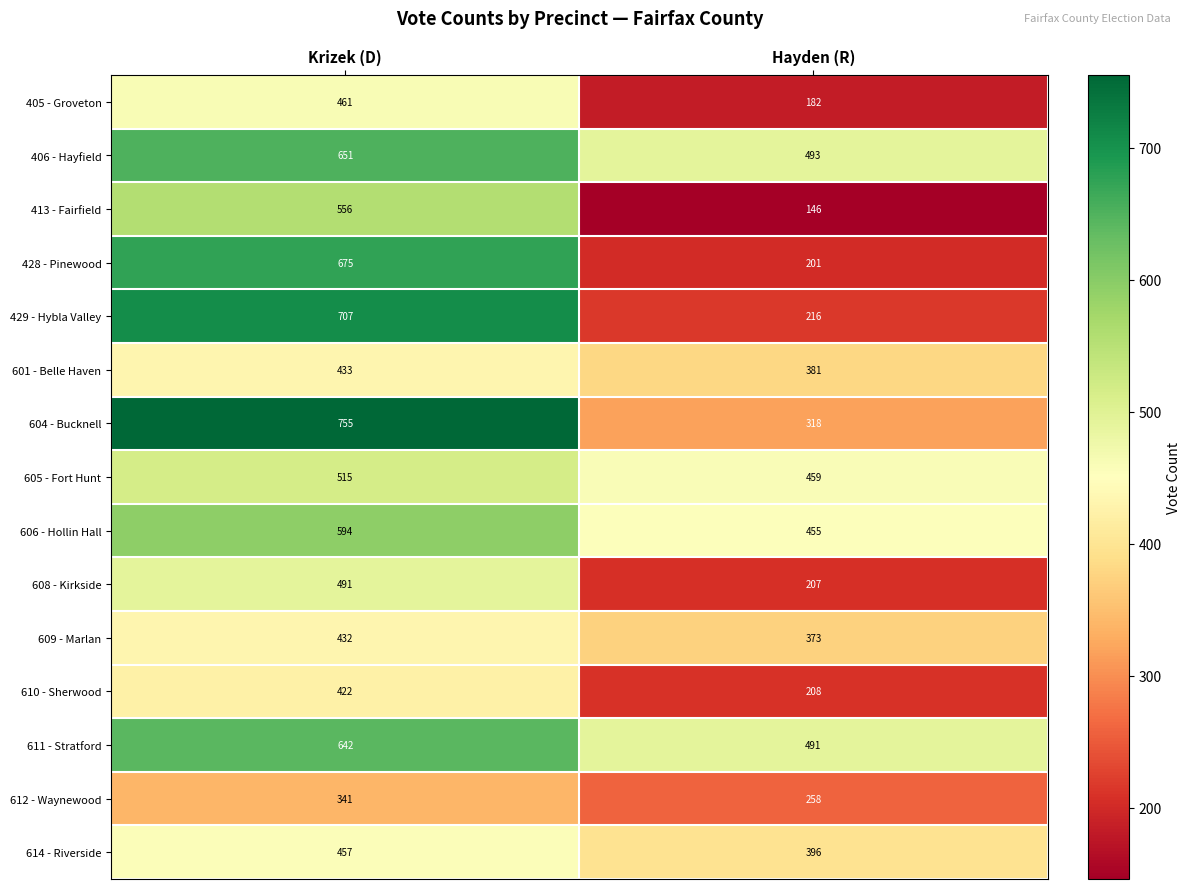

How many distinct data groups are displayed?

15